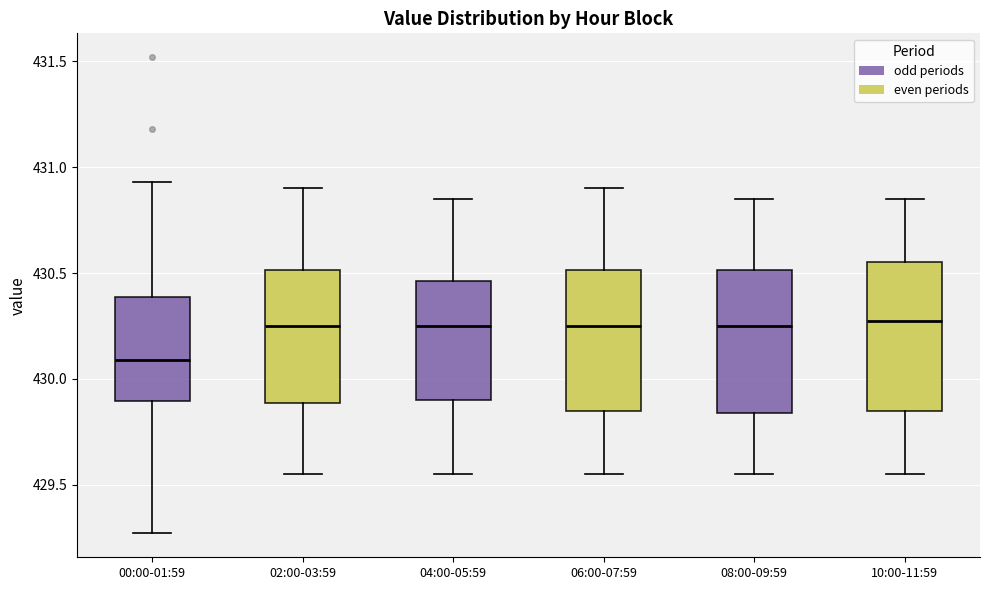

Where does the lower whisker of the box for 10:00-11:59 end on the y-axis? The values are not printed on the chart, so give them approximately, as read against the axis.

429.55